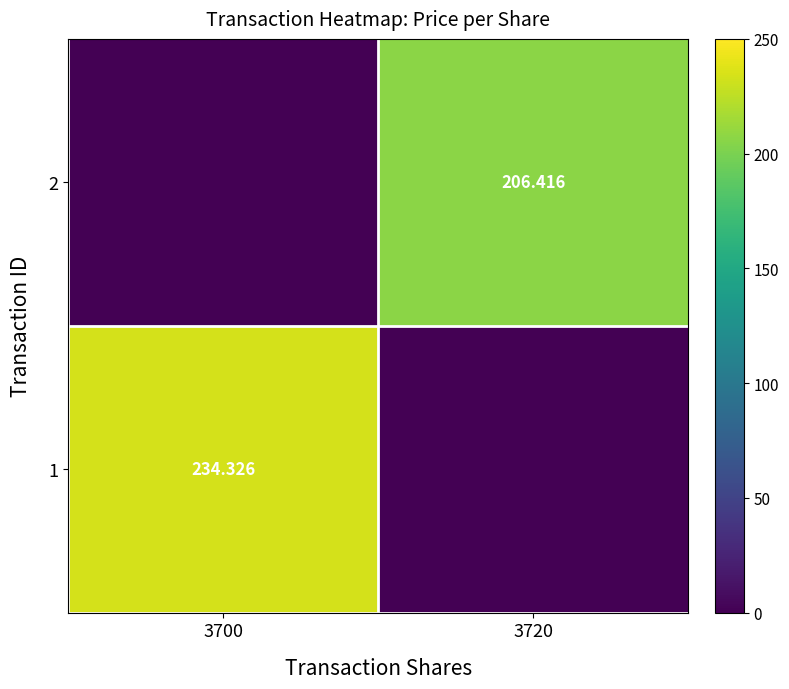

What is the sum of the 2 values at 3700 and 3720?

206.4